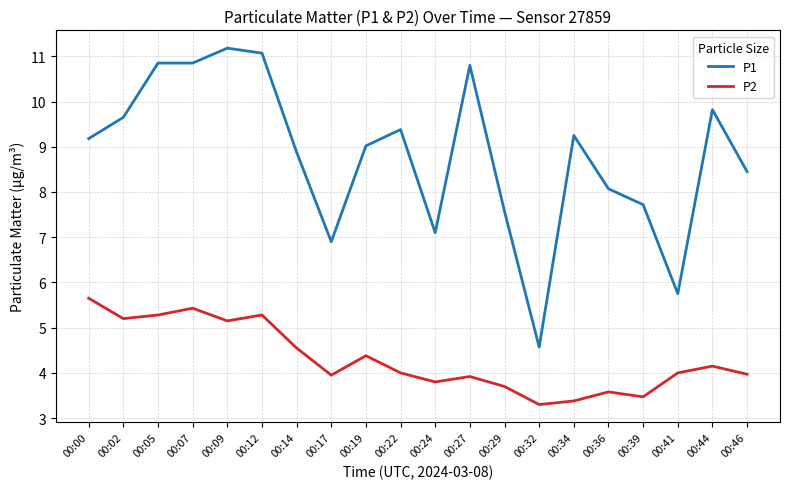

Where is the first local maximum for P2?

00:07